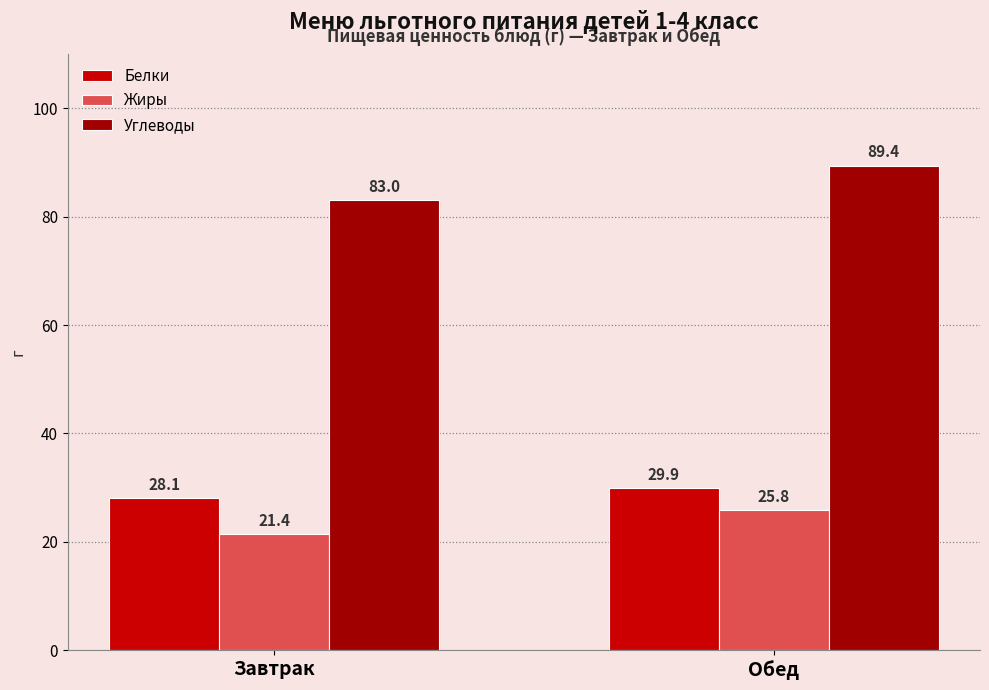

What is the sum of all Жиры values?

47.2